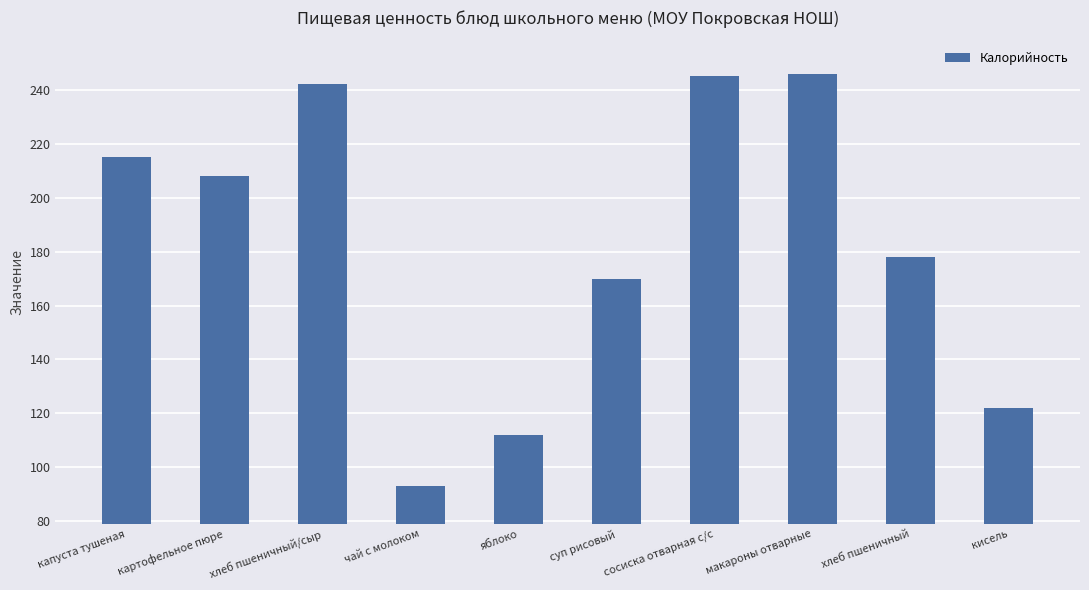

The value at чай с молоком is 127. True or false?

False